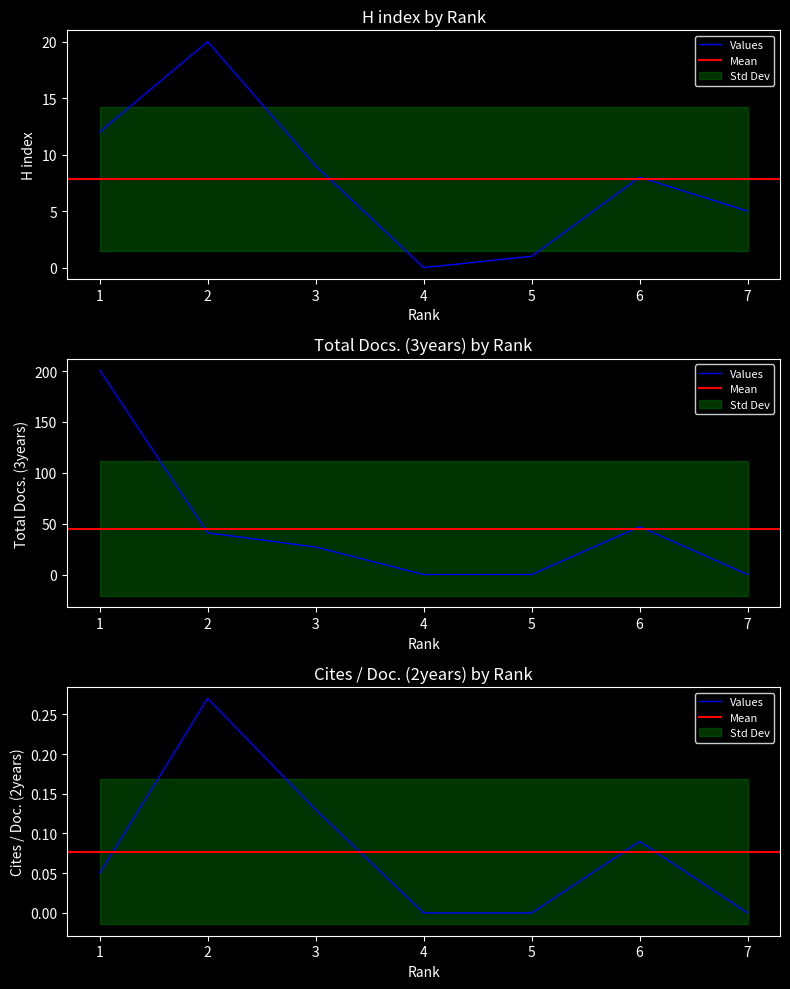

How many data points in H index are above 8?

3